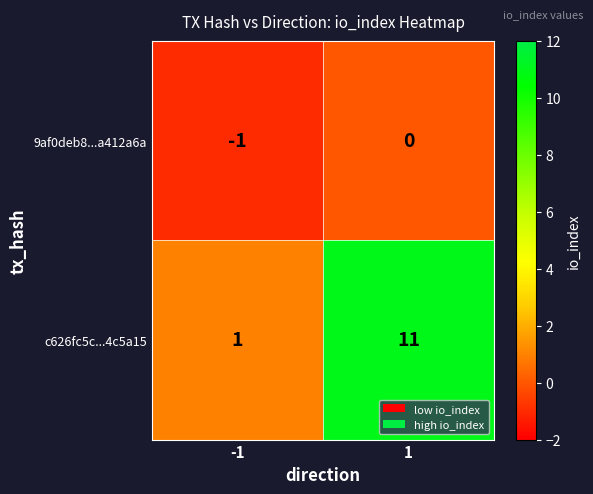

Which label corresponds to the smallest value in the chart?

-1